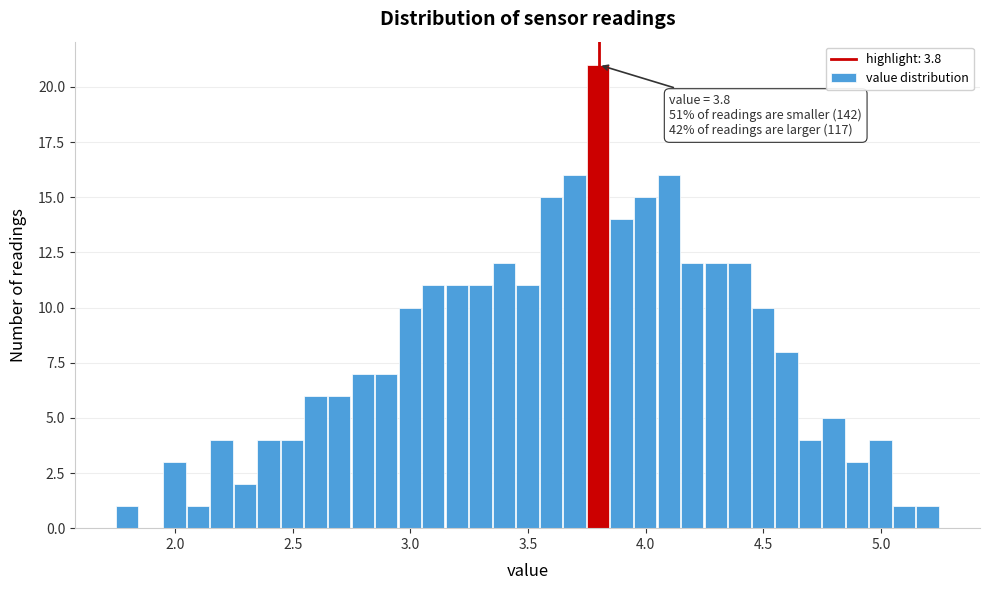

Around what value on the x-axis is the tallest bar? Give the approximate position of its centre, as read against the axis.

3.80